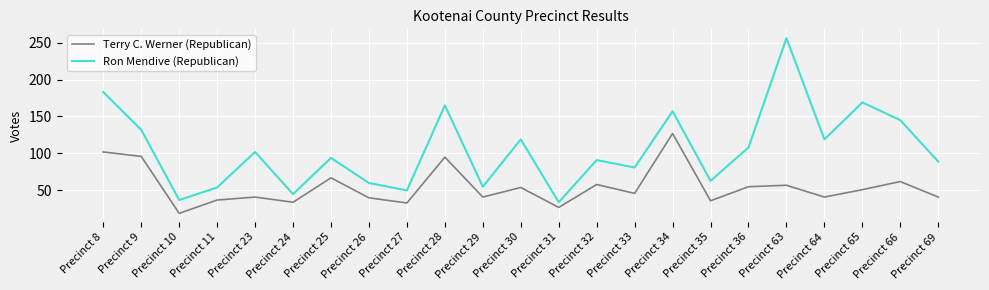

What is the difference between the maximum and minimum values in the Ron Mendive (Republican) series?

222